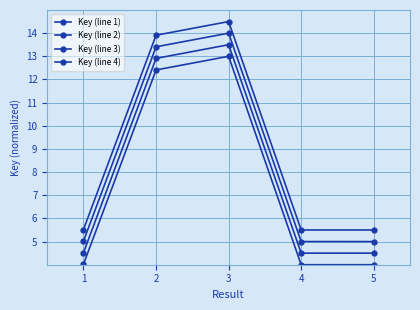

True or false: Key (line 3) and Key (line 4) intersect in this chart.

False